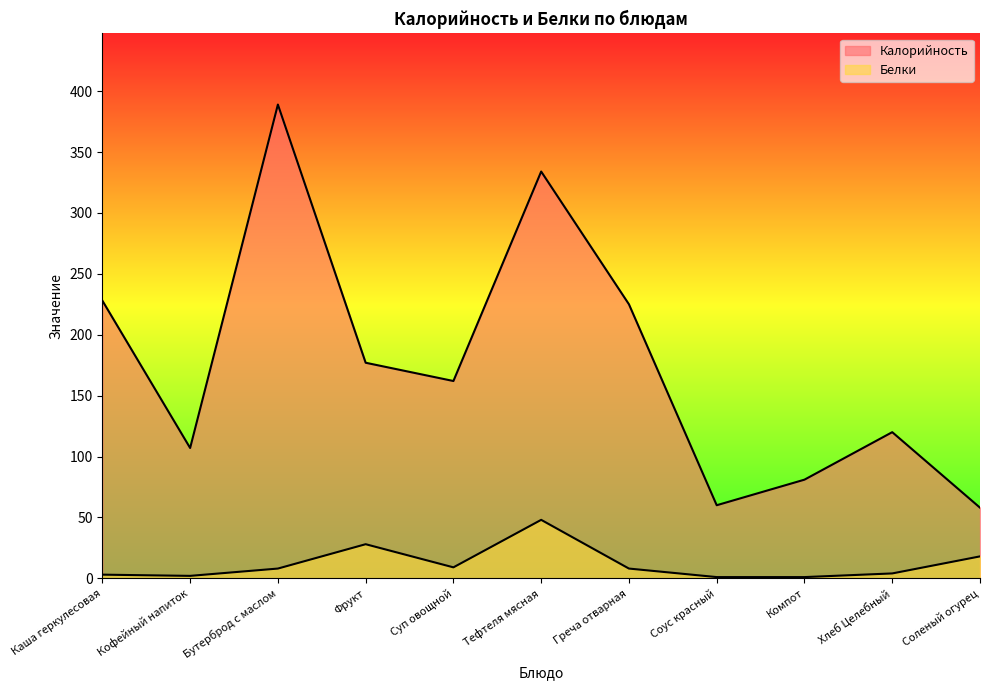

Reading right to left, transcribe all the data shown in this chart.

Калорийность: Соленый огурец=58	Хлеб Целебный=120	Компот=81	Соус красный=60	Греча отварная=225	Тефтеля мясная=334	Суп овощной=162	Фрукт=177	Бутерброд с маслом=389	Кофейный напиток=107	Каша геркулесовая=228
Белки: Соленый огурец=18	Хлеб Целебный=4	Компот=1	Соус красный=1	Греча отварная=8	Тефтеля мясная=48	Суп овощной=9	Фрукт=28	Бутерброд с маслом=8	Кофейный напиток=2	Каша геркулесовая=3